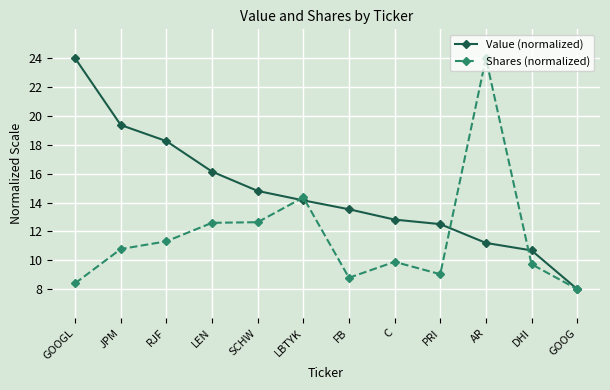

What is the sum of all Value (normalized) values?

175.4